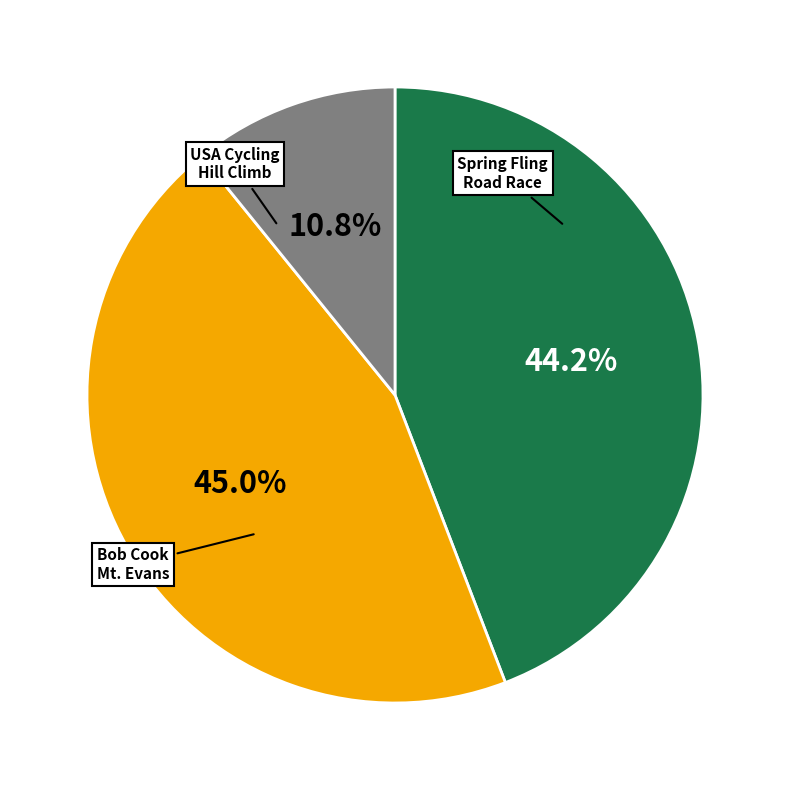

Count the number of slices in the pie.

3